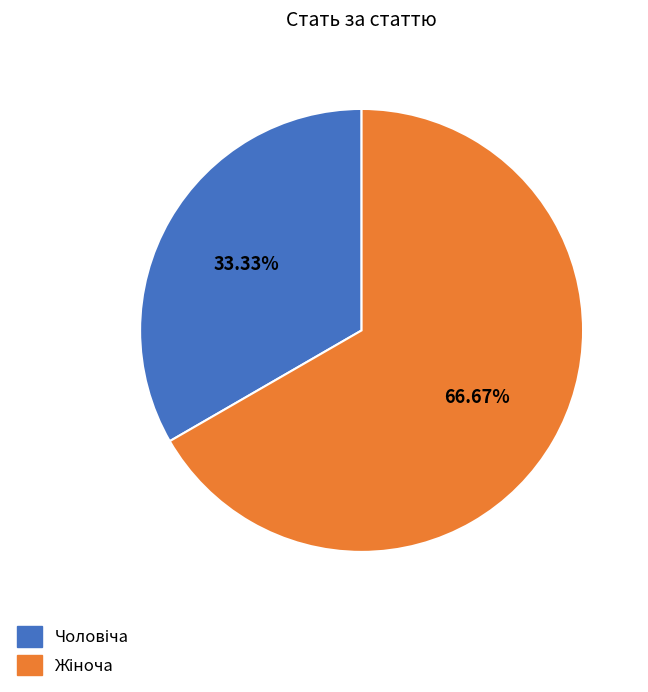

Does any single category account for the majority?

Yes